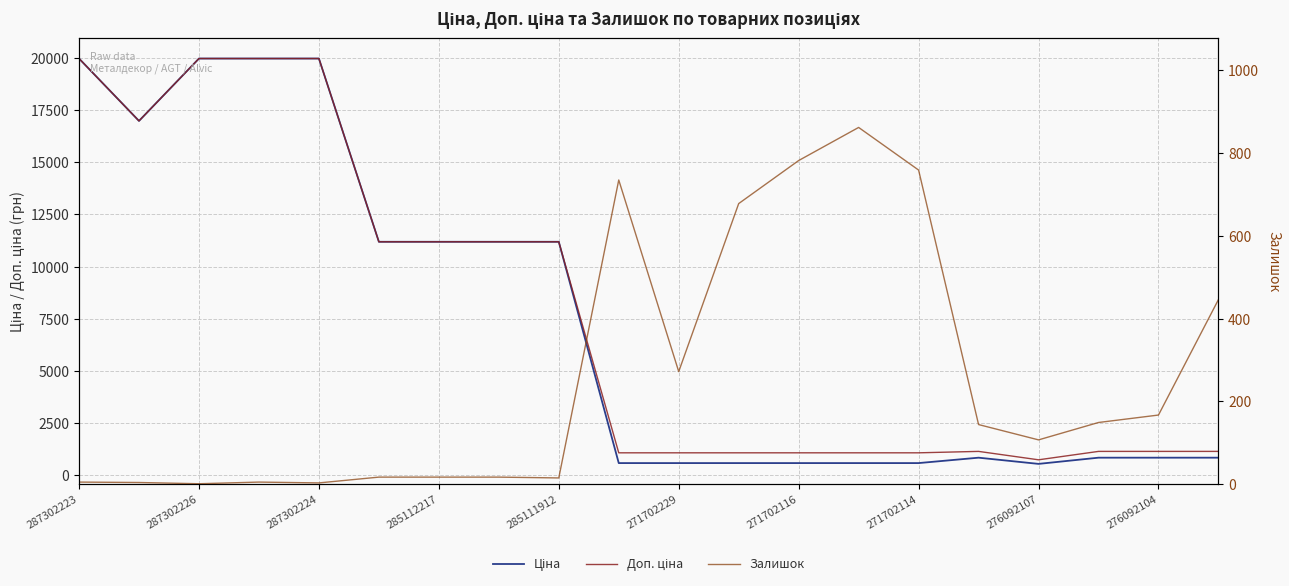

What is the average value of the Ціна series?

7453.5